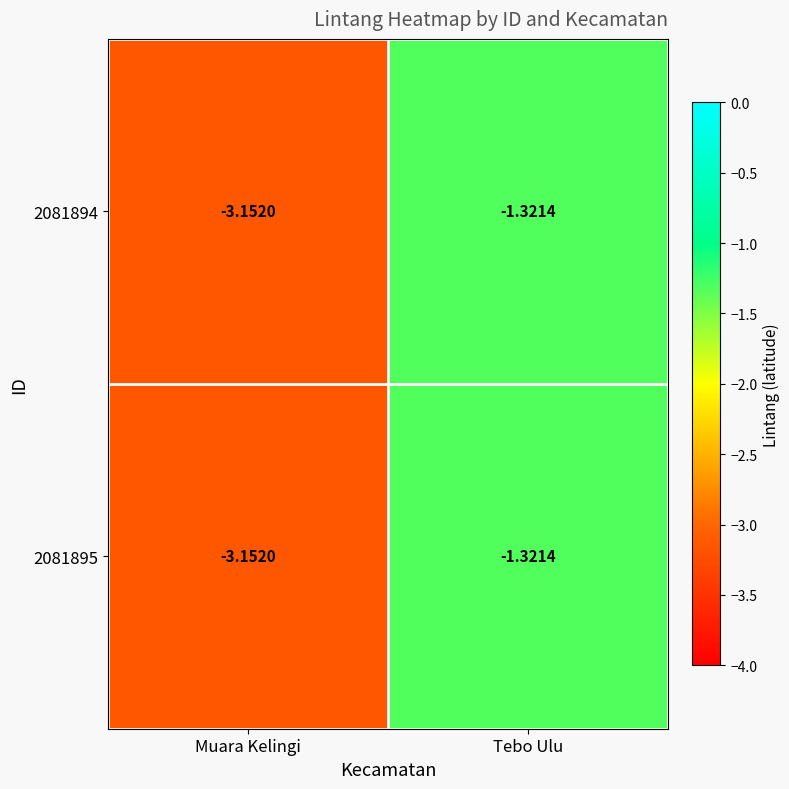

List the labels in order of 2081894 value, largest first.

Tebo Ulu, Muara Kelingi